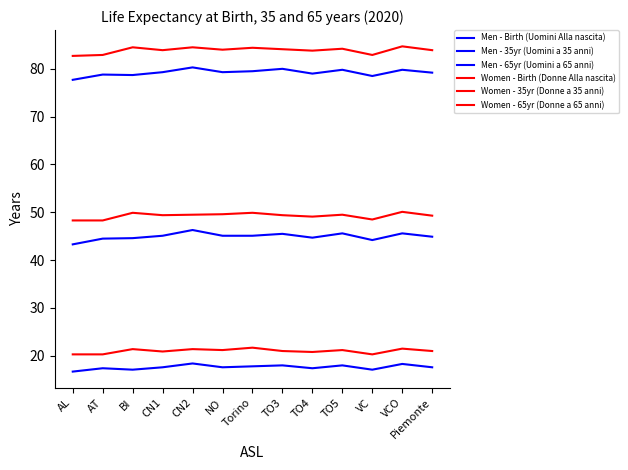

What is the approximate value of Women - 35yr (Donne a 35 anni) at VC?

48.5